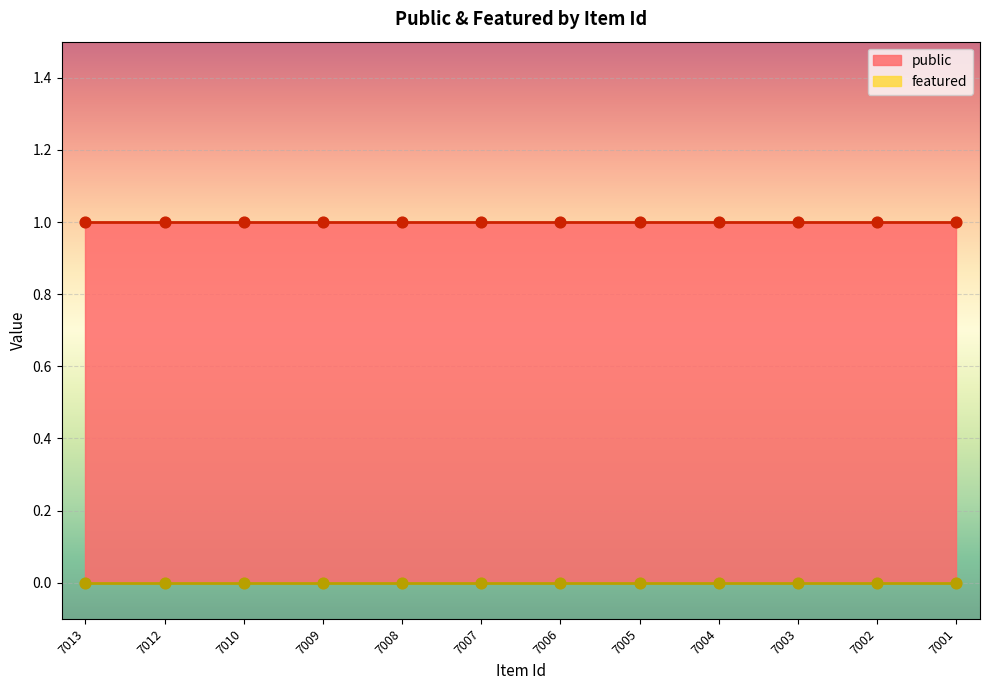

At how many categories does at least one series exceed 0?

12